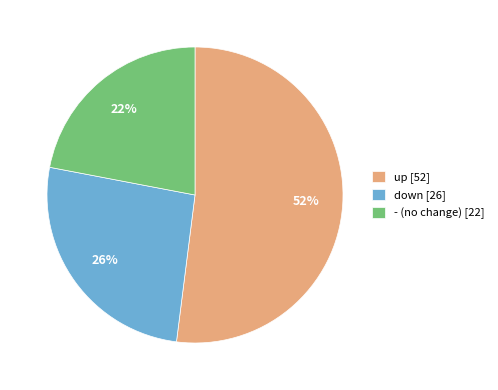

Count the number of slices in the pie.

3